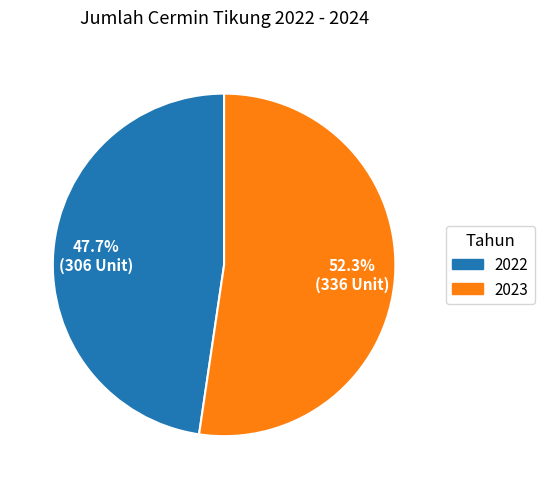

Approximately how many times larger is the value at 2023 compared to 2022?

1.1